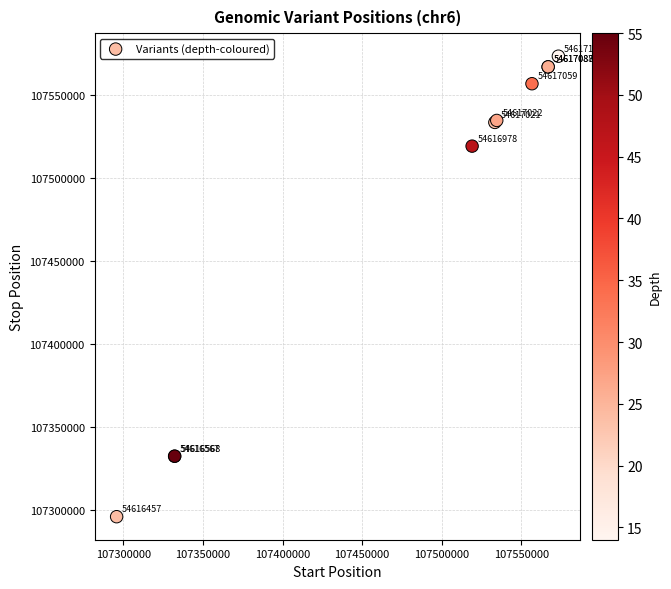

What Y value in the scatter plot is closest to 107434495?

107519026